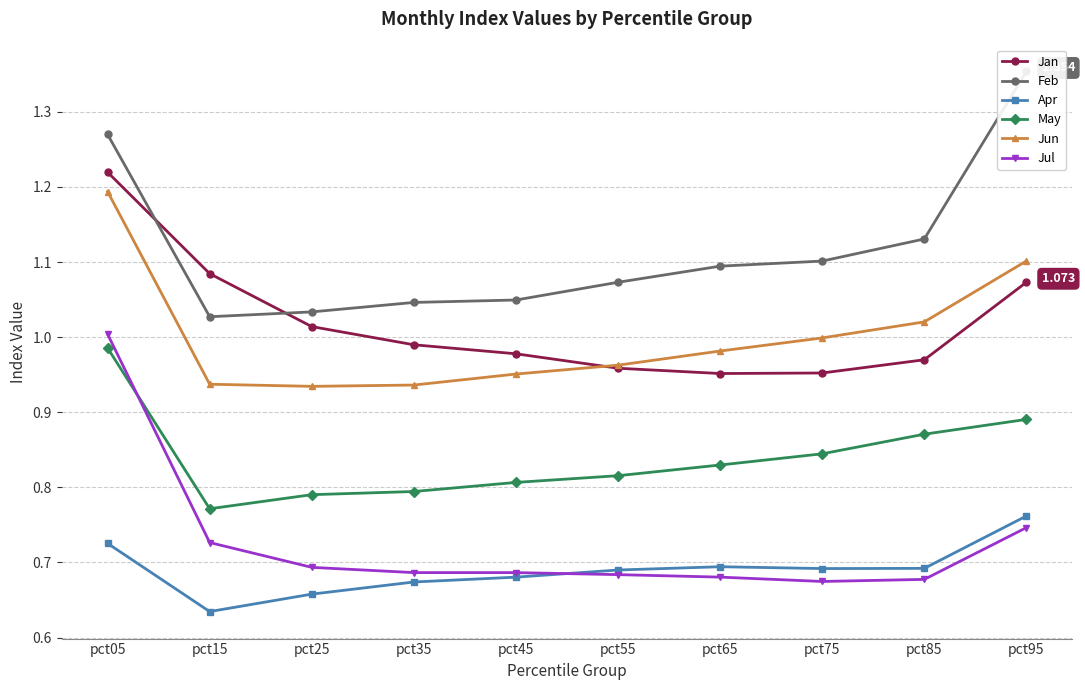

The value of Feb at pct15 is 0.6. True or false?

False